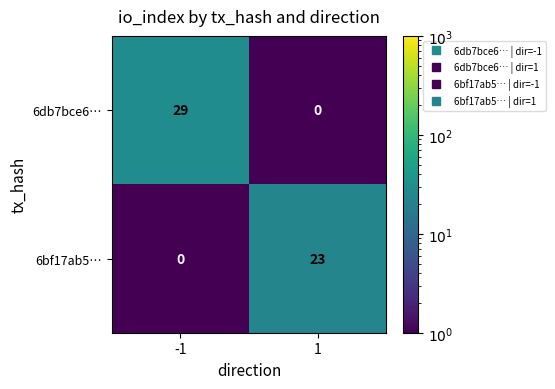

At how many categories does at least one series exceed 14?

2